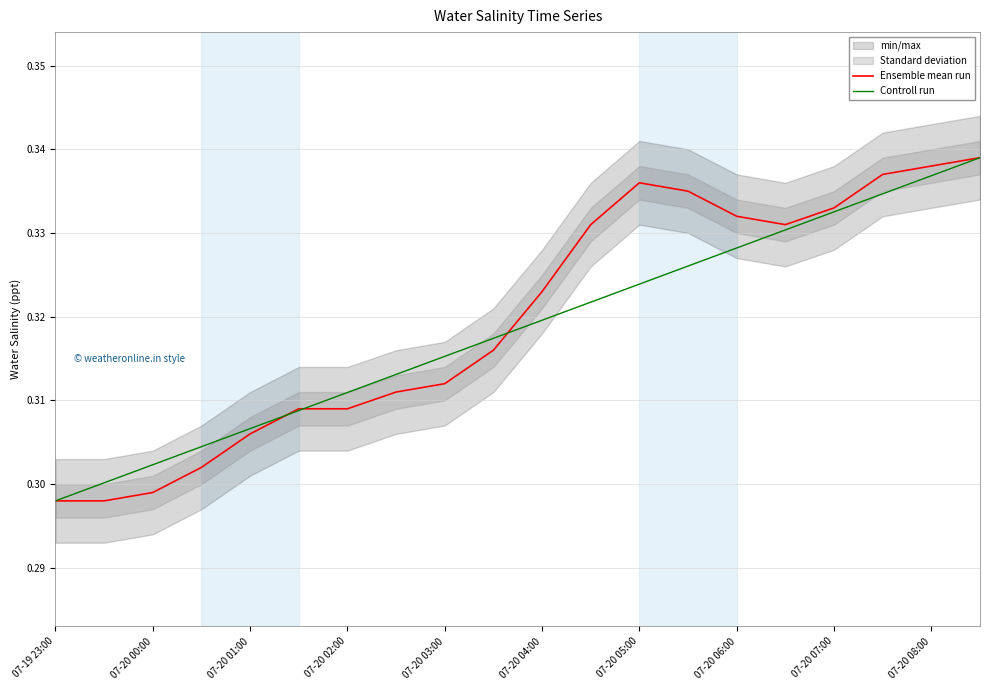

Where is Controll run nearest to the value 0?

07-19 23:00